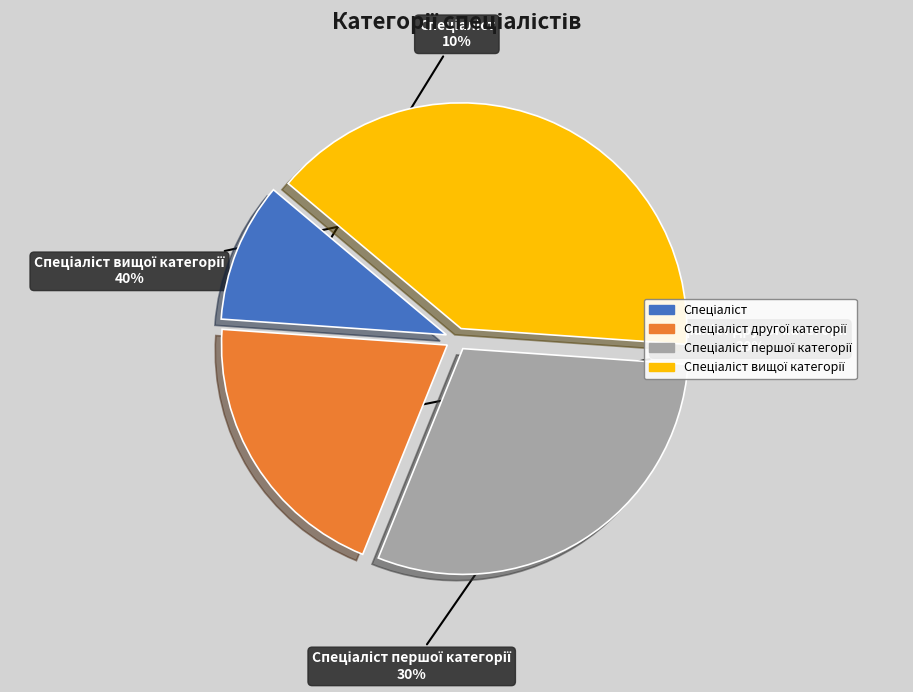

To the nearest percent, what is the average slice percentage?

25%